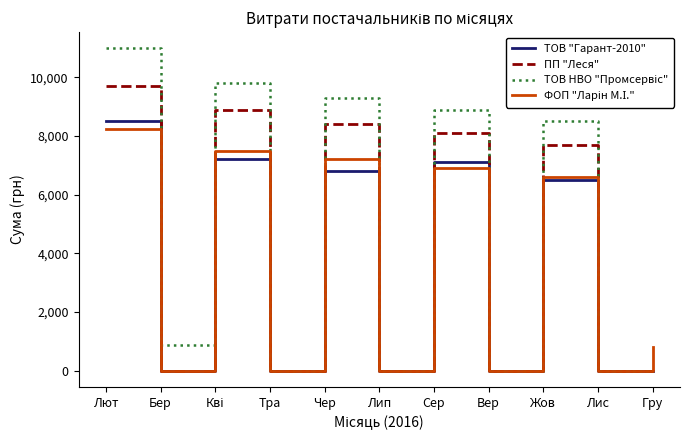

What is the spread (max minus min) of values at Лют?

2767.4